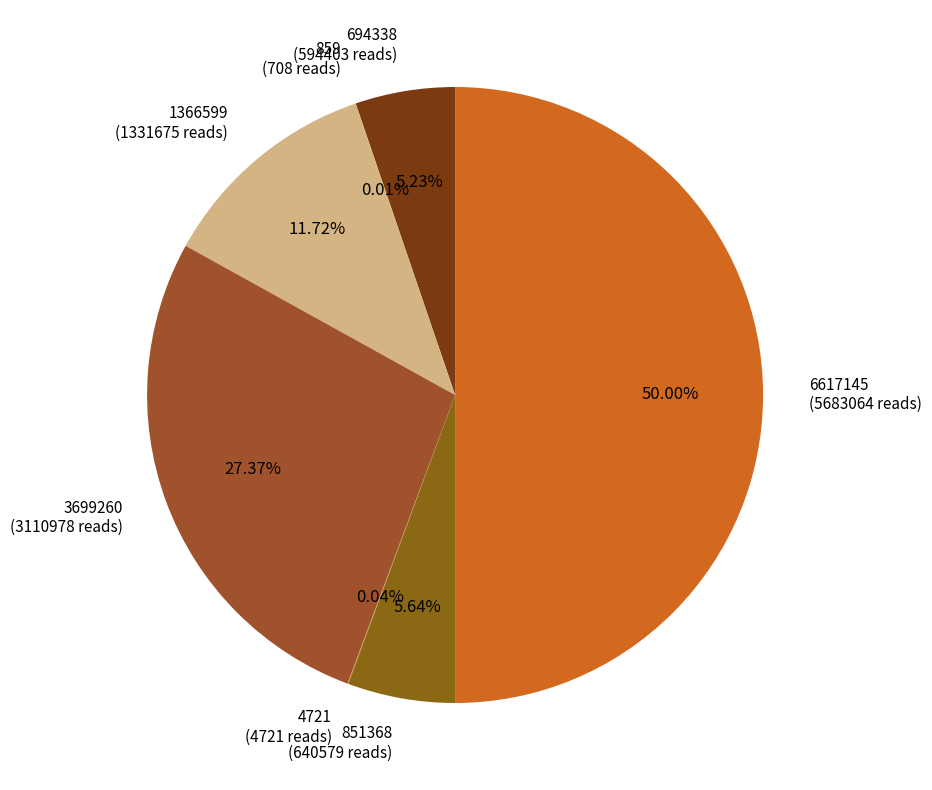

Count the number of slices in the pie.

7